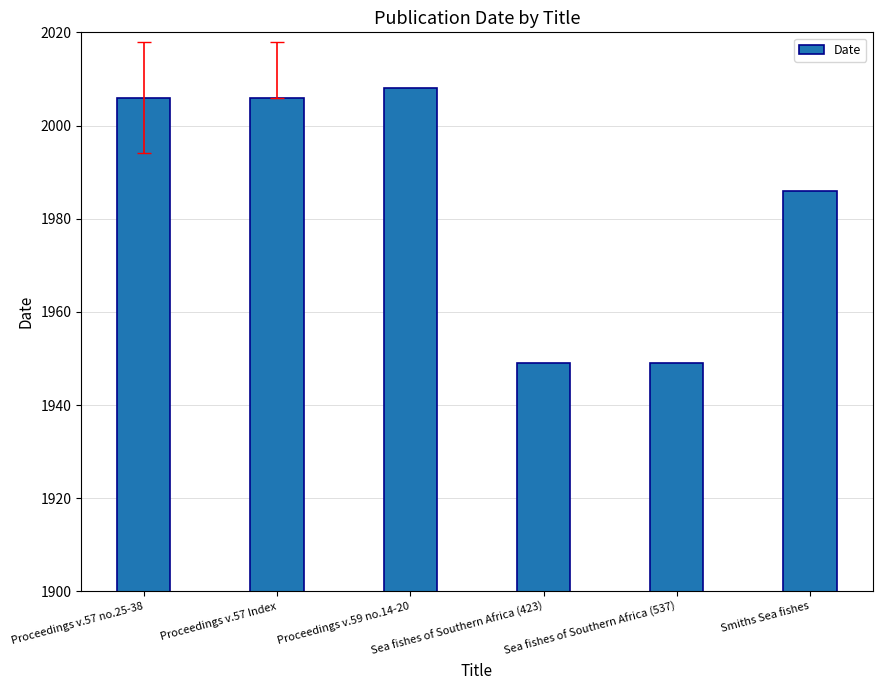

What position from the left is Proceedings v.57 no.25-38?

1